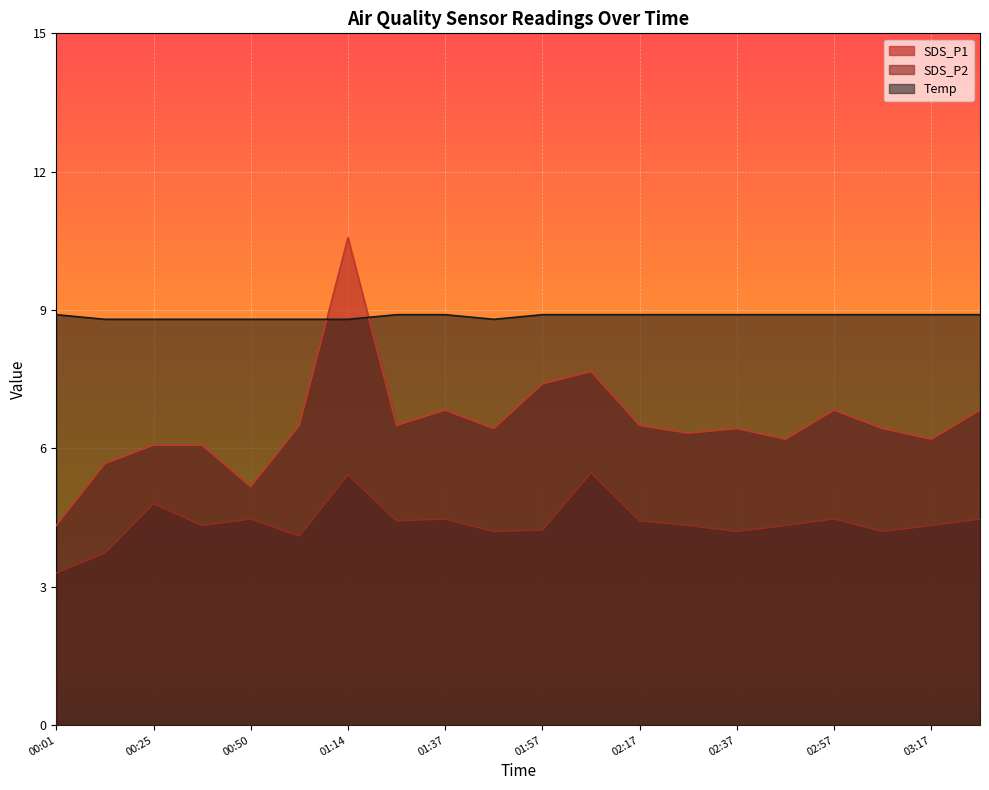

Is the value of Temp at 01:02 greater than the value of SDS_P2 at 00:01?

Yes